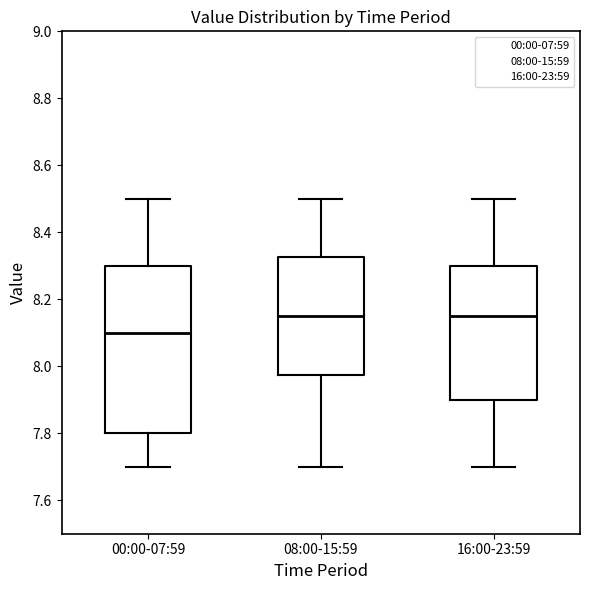

Where does the median line of the box for 08:00-15:59 sit on the y-axis? The values are not printed on the chart, so give them approximately, as read against the axis.

8.16